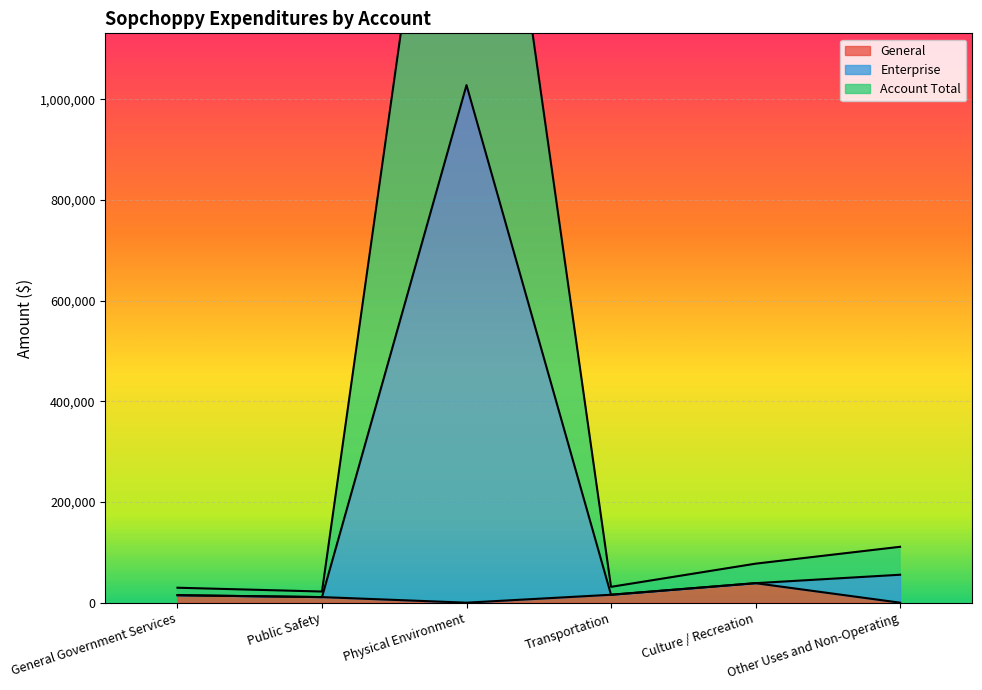

At which category does Account Total reach its first local peak?

Physical Environment